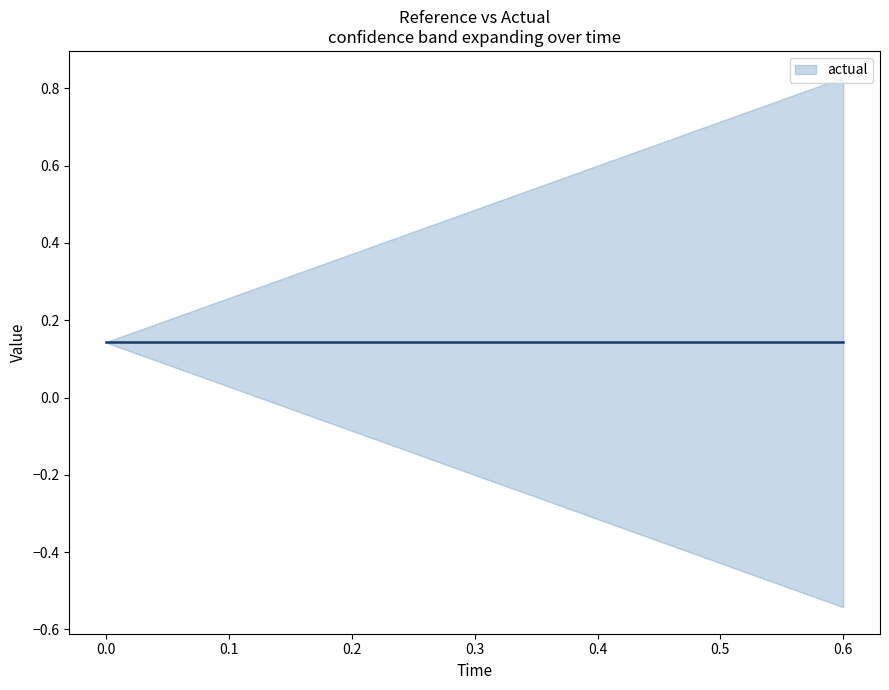

True or false: actual has more than 2 interior local peaks.

False